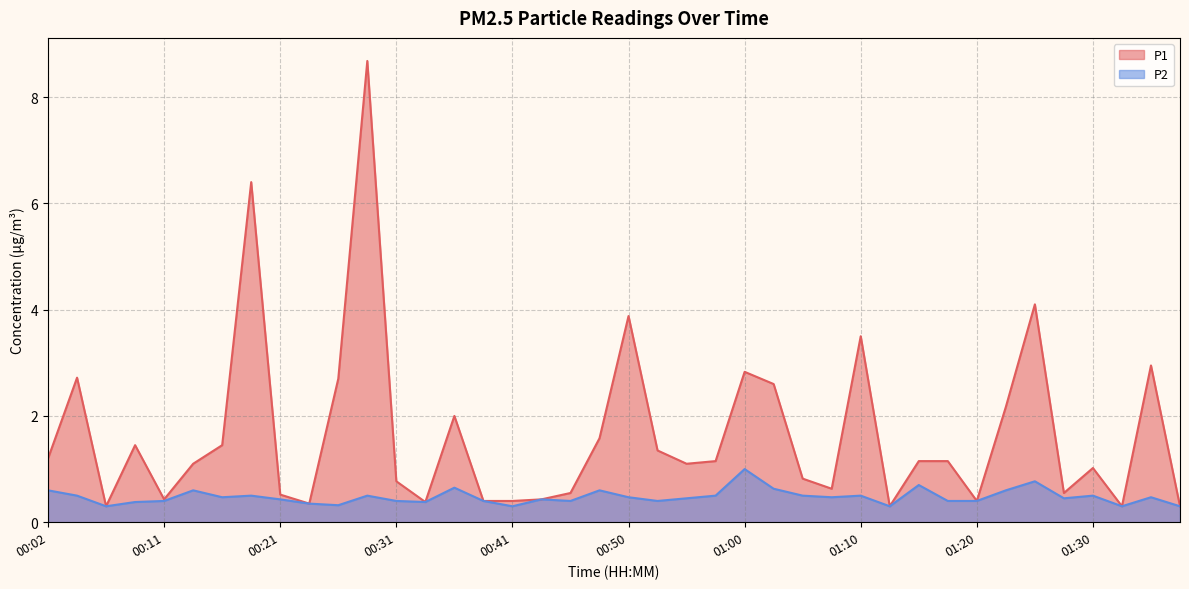

True or false: P2 and P1 intersect in this chart.

False